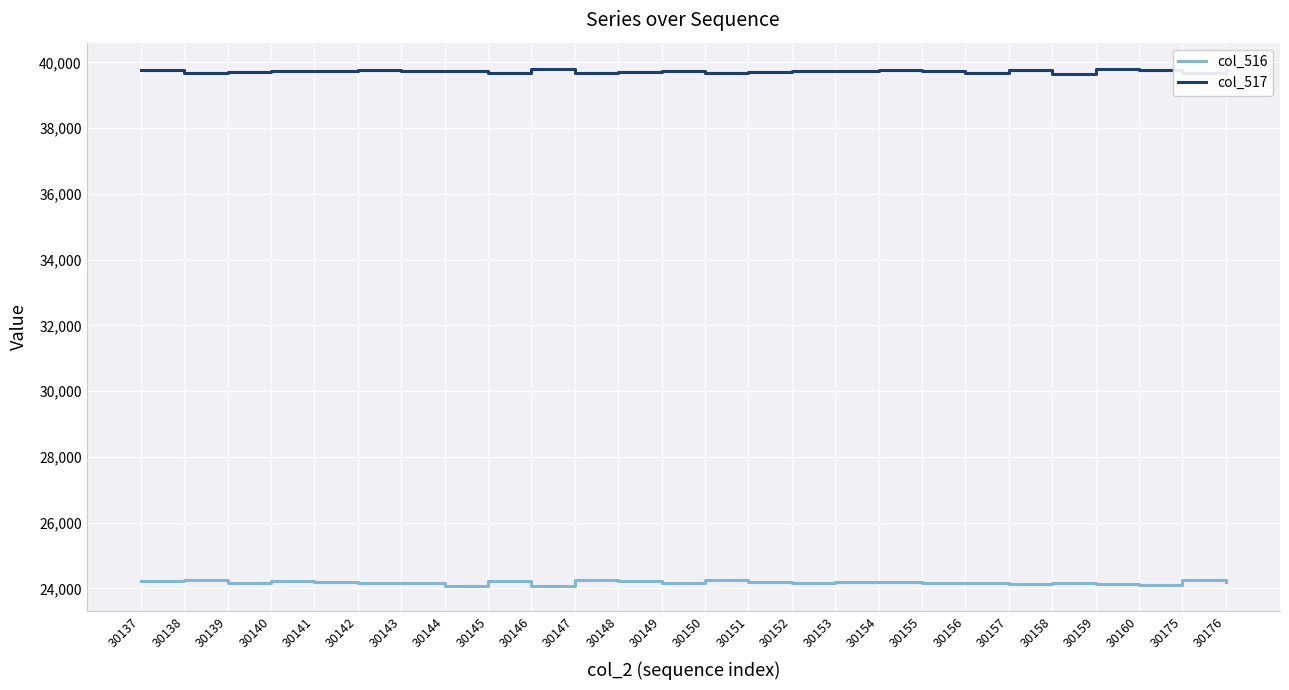

How many categories are shown in the chart?

26